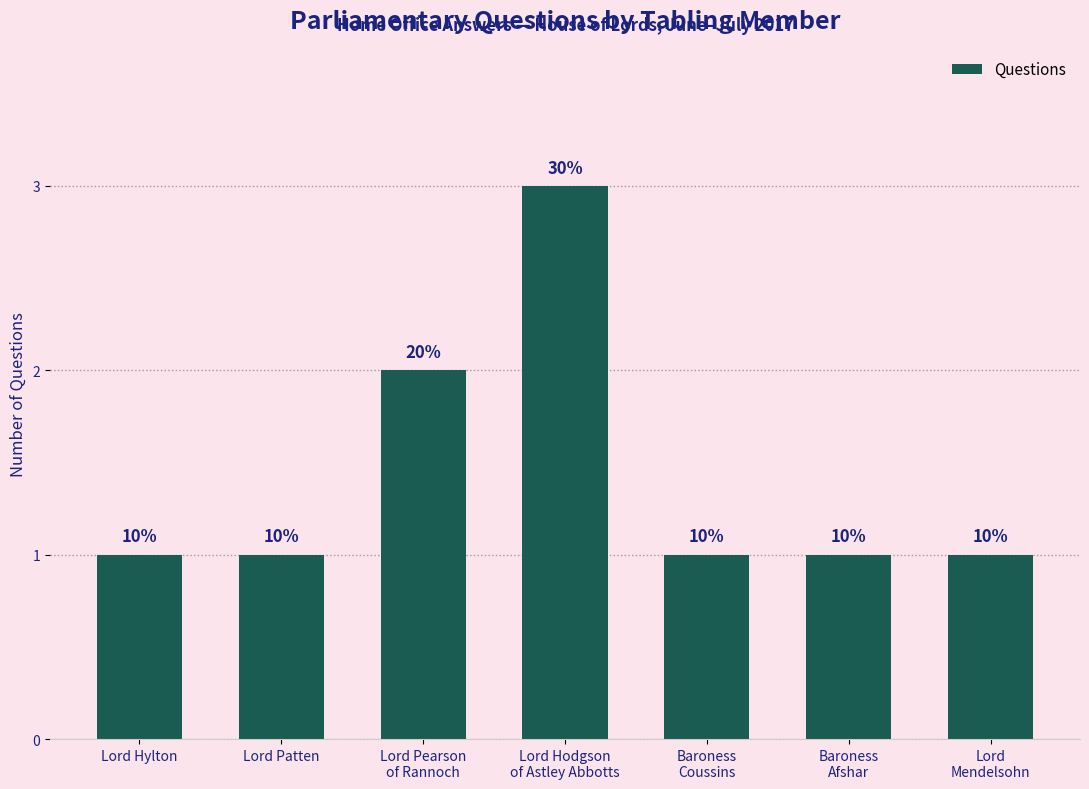

List the labels in order of value, smallest first.

Lord Hylton, Lord Patten, Baroness
Coussins, Baroness
Afshar, Lord
Mendelsohn, Lord Pearson
of Rannoch, Lord Hodgson
of Astley Abbotts